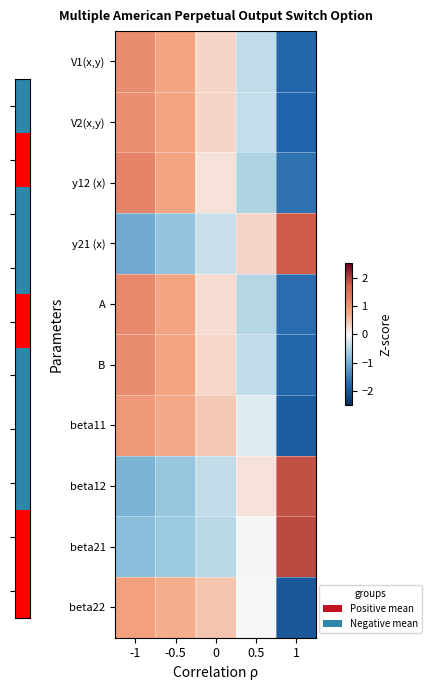

Between -1 and 0, which is larger?

-1